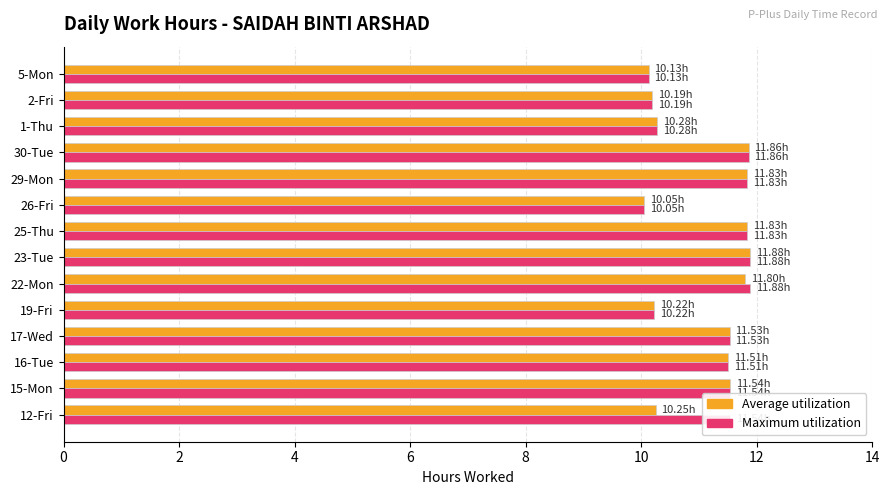

What is the total value across all series at 26-Fri?

20.1